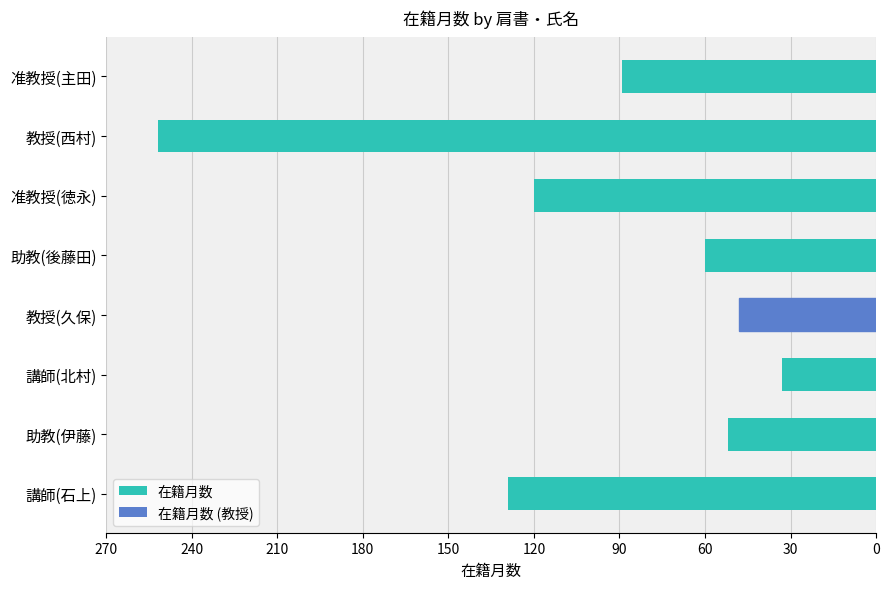

True or false: the data shows 8 at 講師(北村).

False